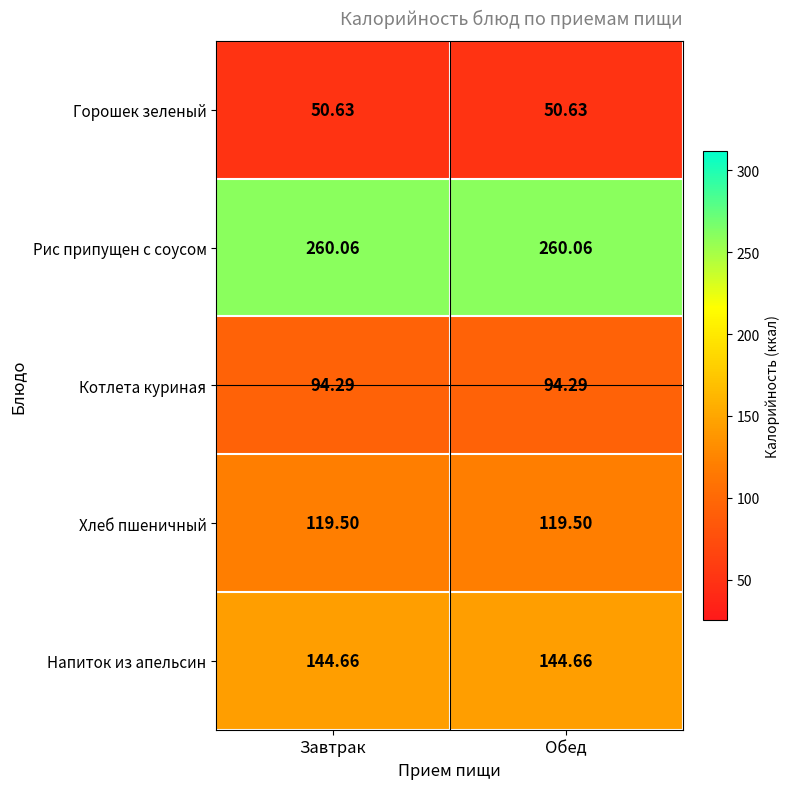

Rank the series at Завтрак from highest to lowest value.

Рис припущен с соусом, Напиток из апельсин, Хлеб пшеничный, Котлета куриная, Горошек зеленый